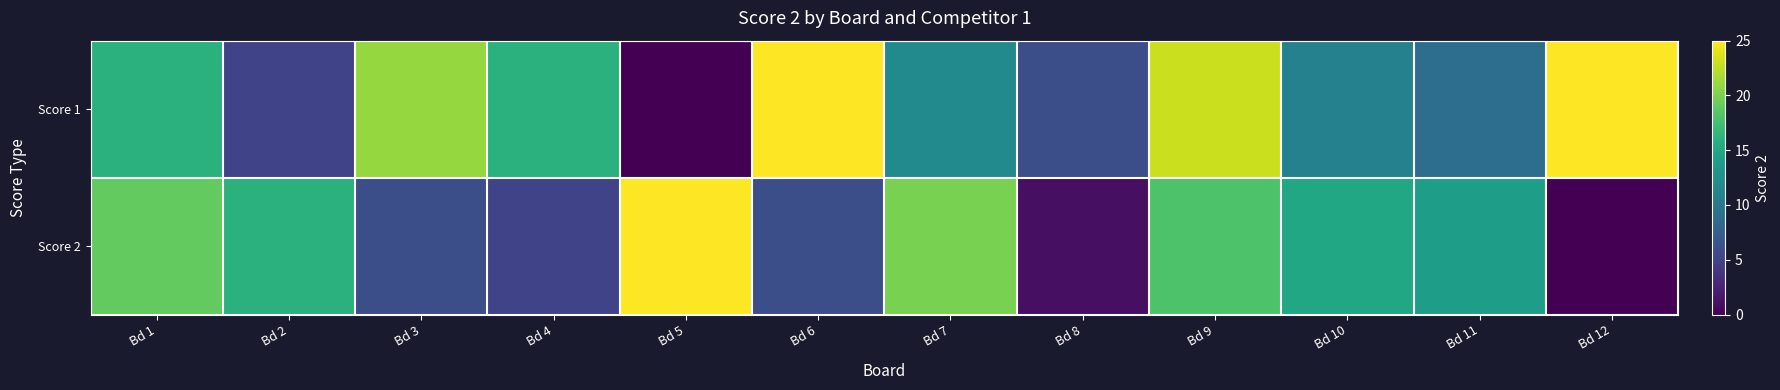

Which category has the lowest value across all series?

Bd 5